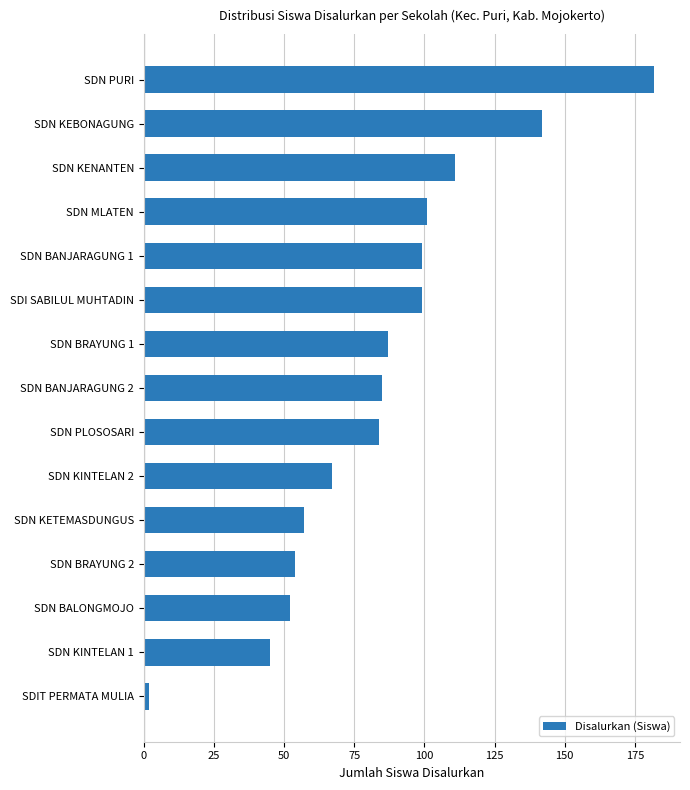

What is the greatest value displayed?

182